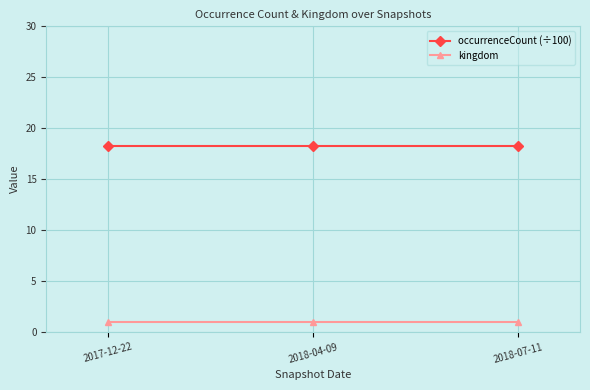

Rank the series at 2018-04-09 from lowest to highest value.

kingdom, occurrenceCount (÷100)